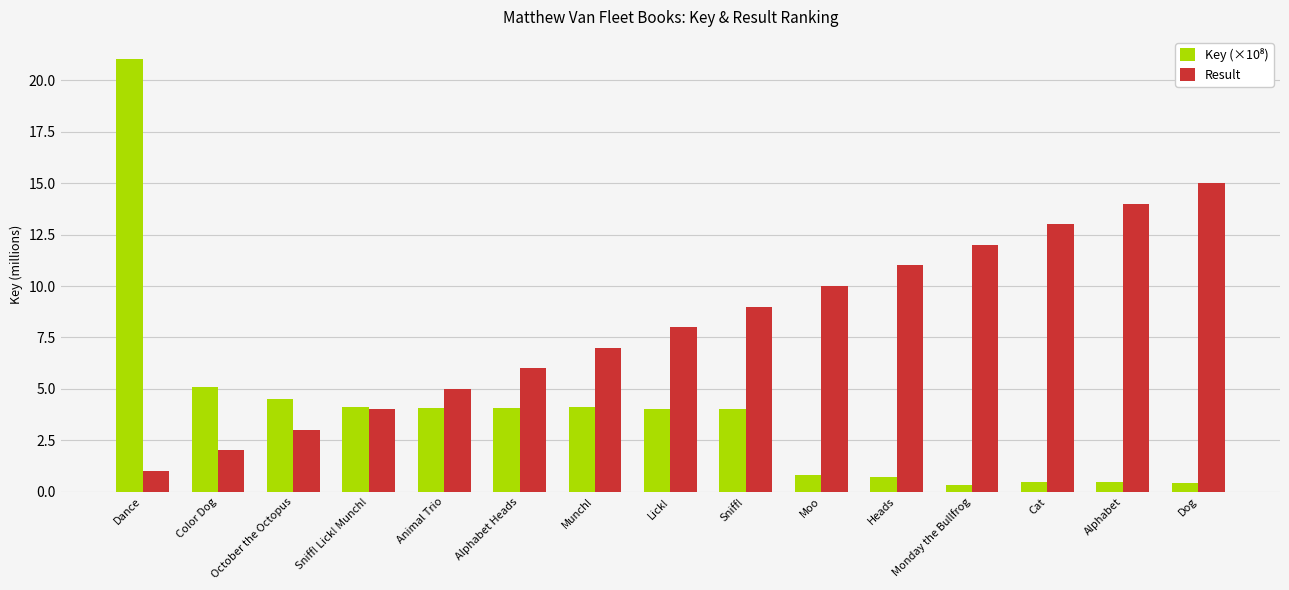

At which label is Result closest to 8?

Lick!